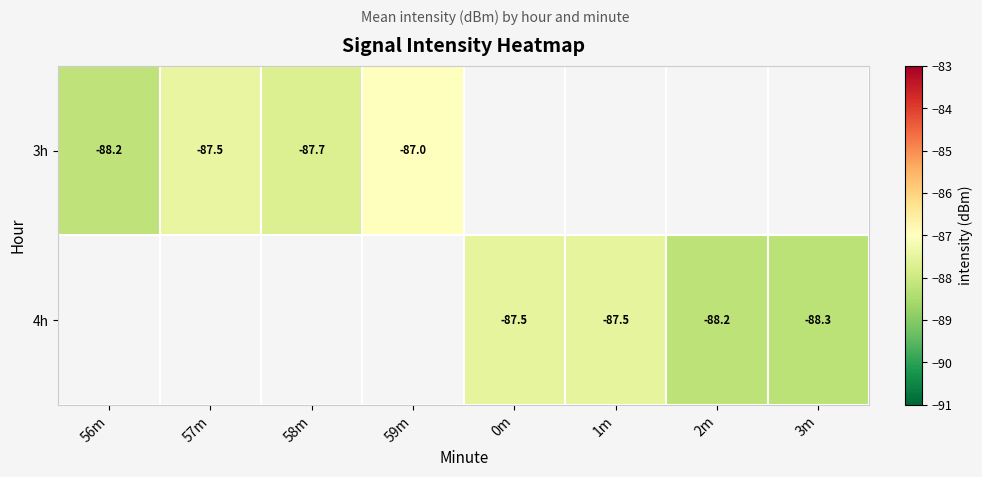

Is the value of 4h at 2m greater than the value of 3h at 57m?

No